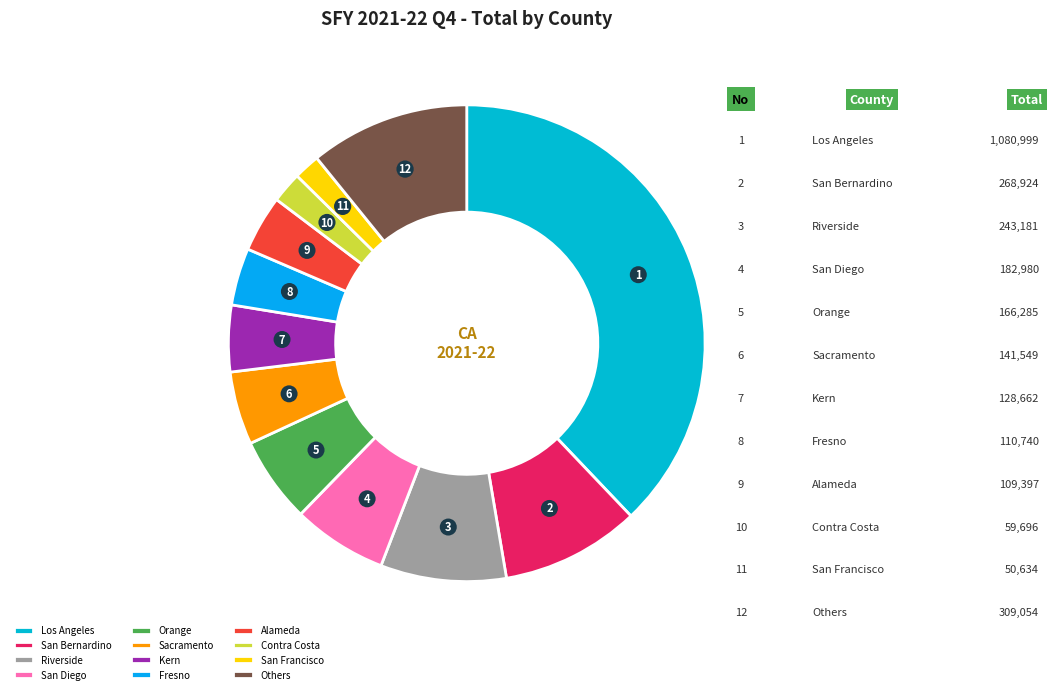

Is it true that Fresno is 4% of the pie?

True